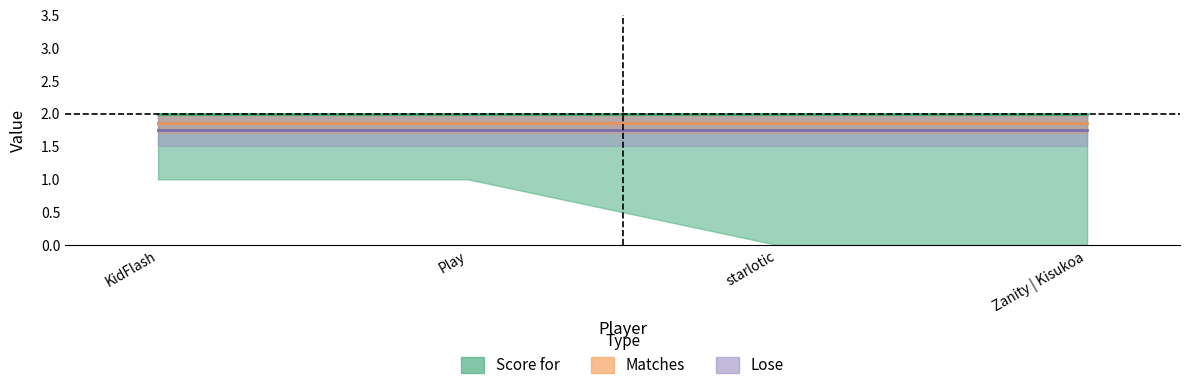

At which label is Lose closest to 2?

KidFlash